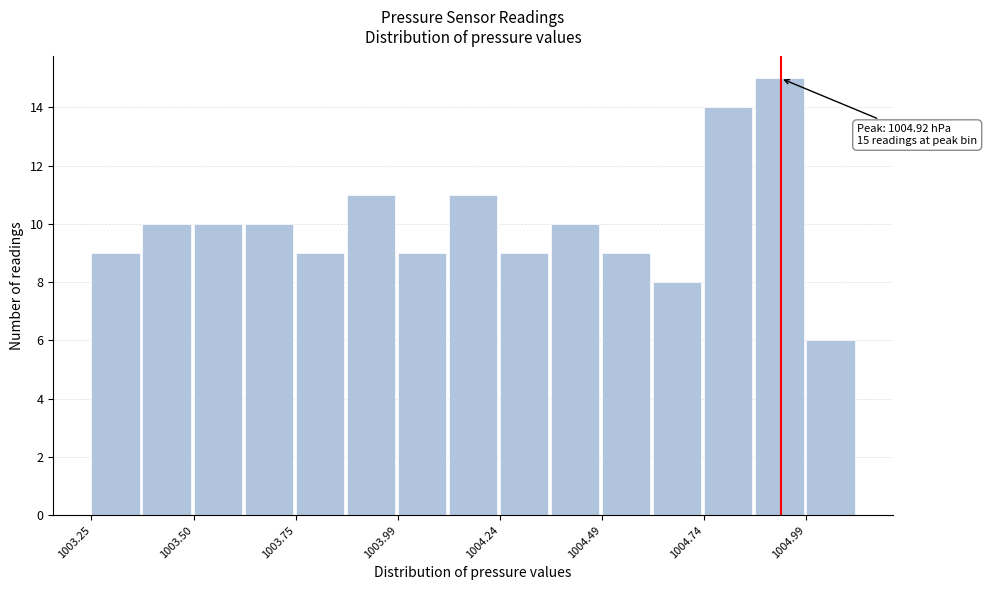

Read against the x-axis, roughly where is the centre of the tallest bar?

1004.90